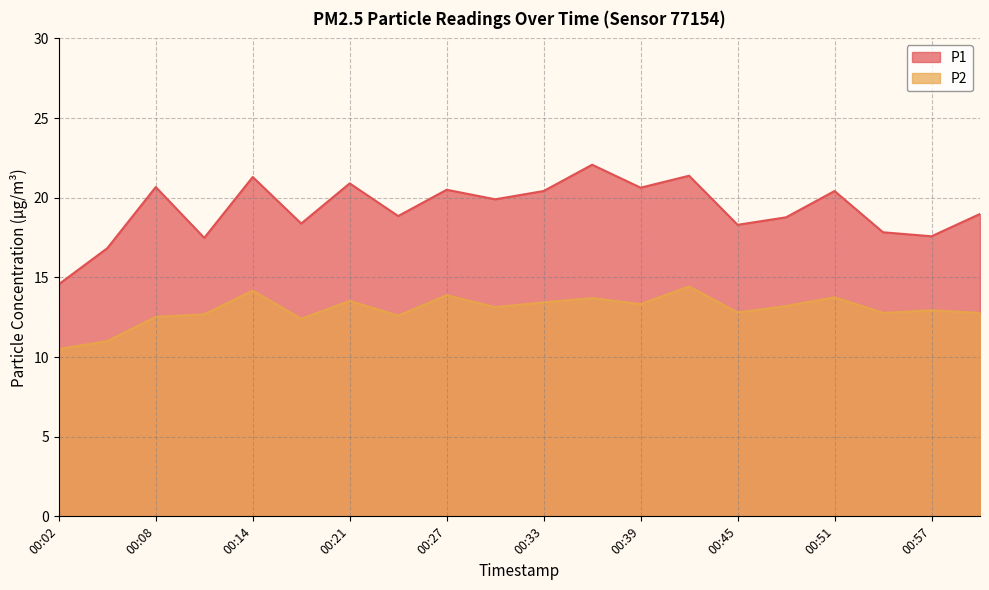

Count the number of data series in this chart.

2